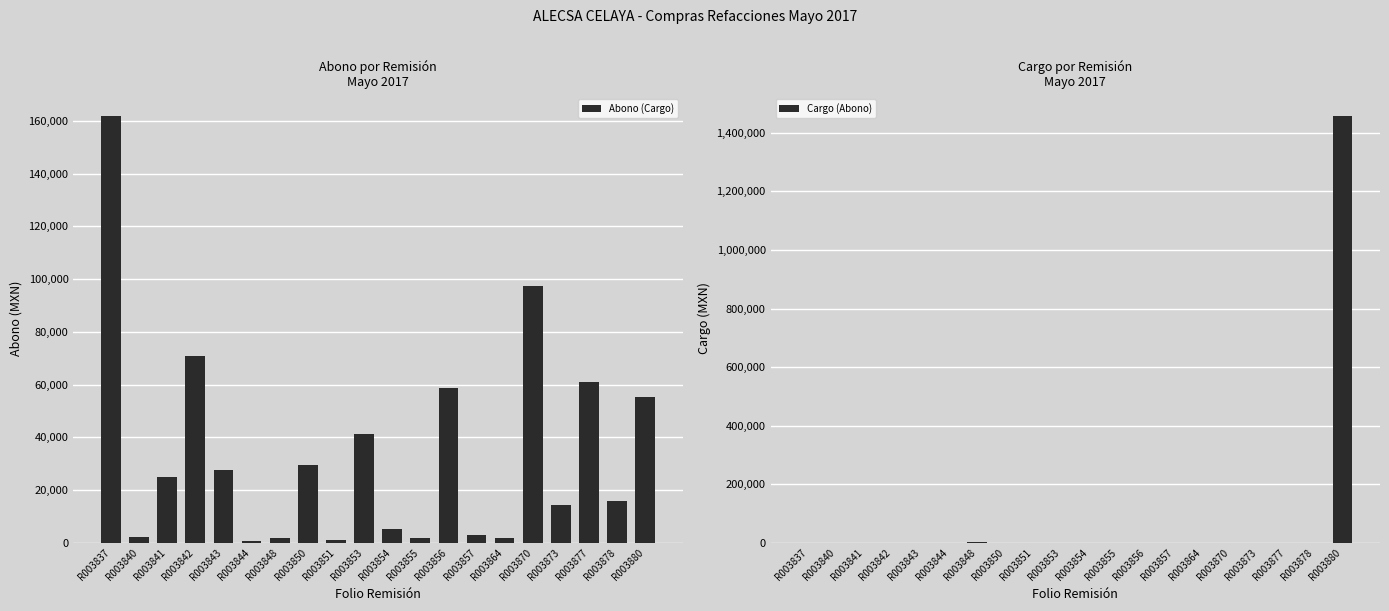

At which category does the chart reach its minimum across all series?

R003837